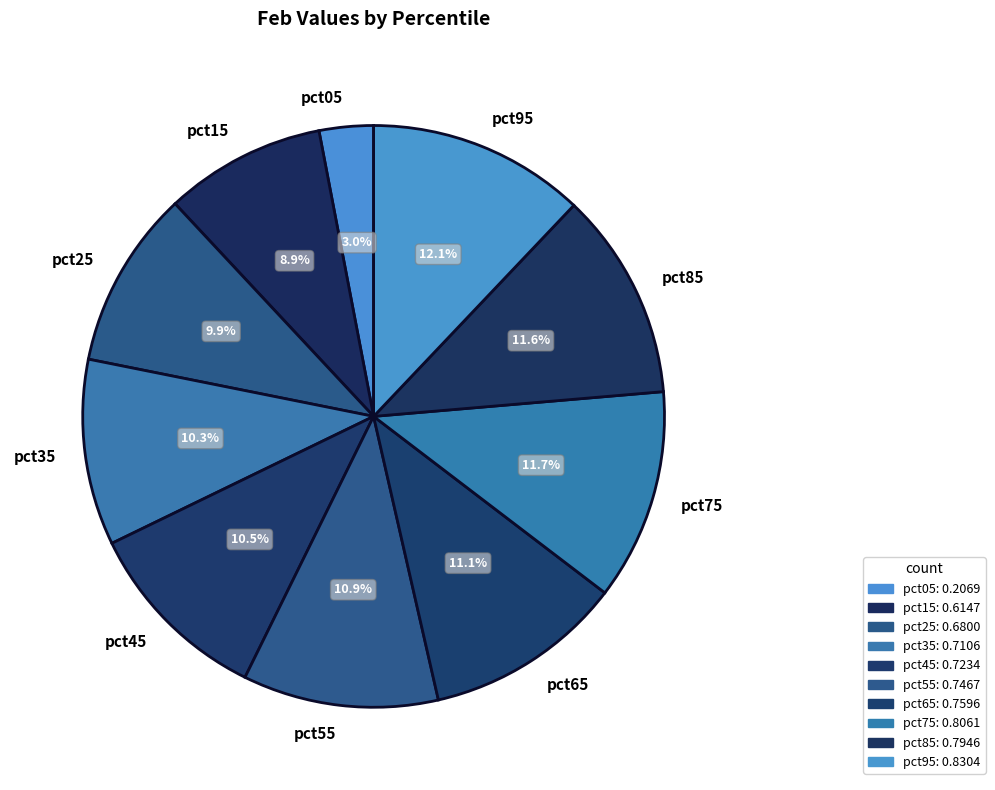

Which has a higher value, pct15 or pct95?

pct95